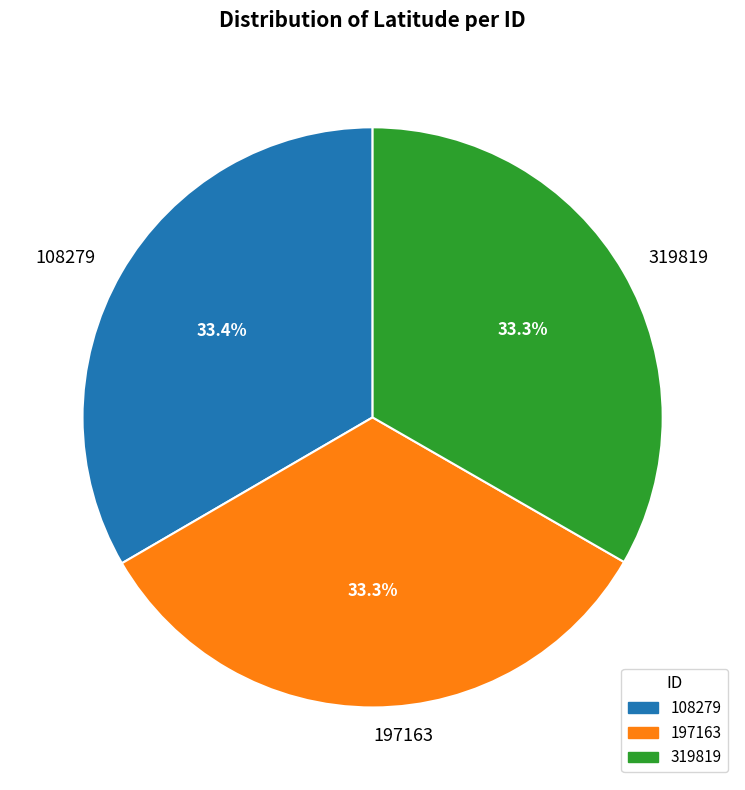

To the nearest percent, what is the combined percentage of 197163 and 108279?

67%